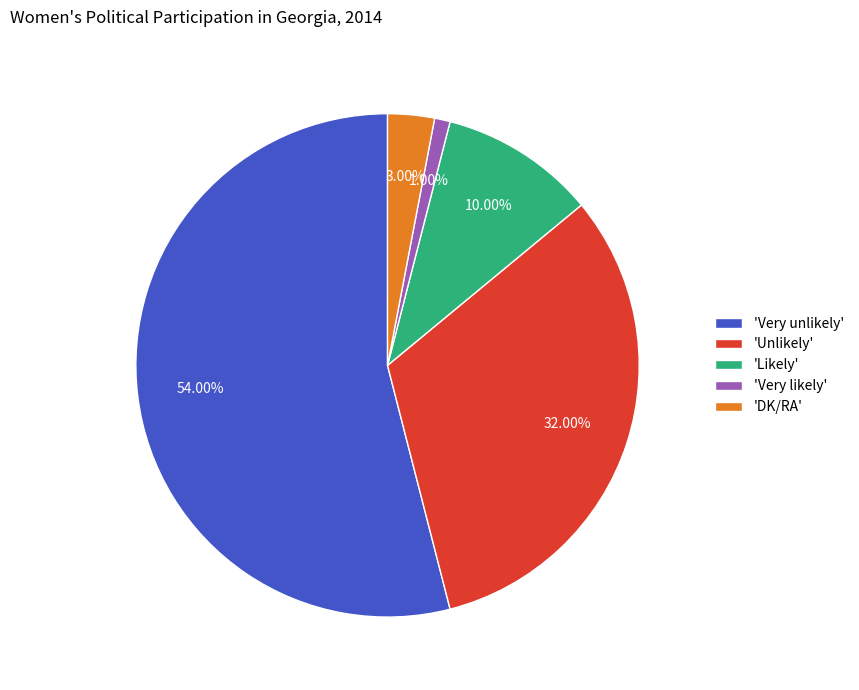

To the nearest percent, what is the difference between the largest and smallest slice percentages?

53%